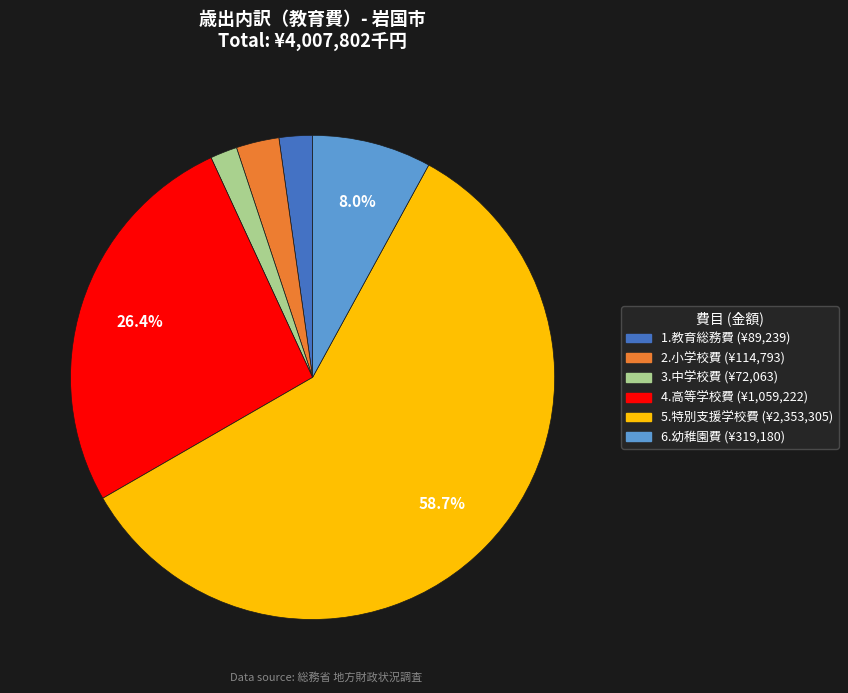

Which has a higher value, 2.小学校費 or 6.幼稚園費?

6.幼稚園費